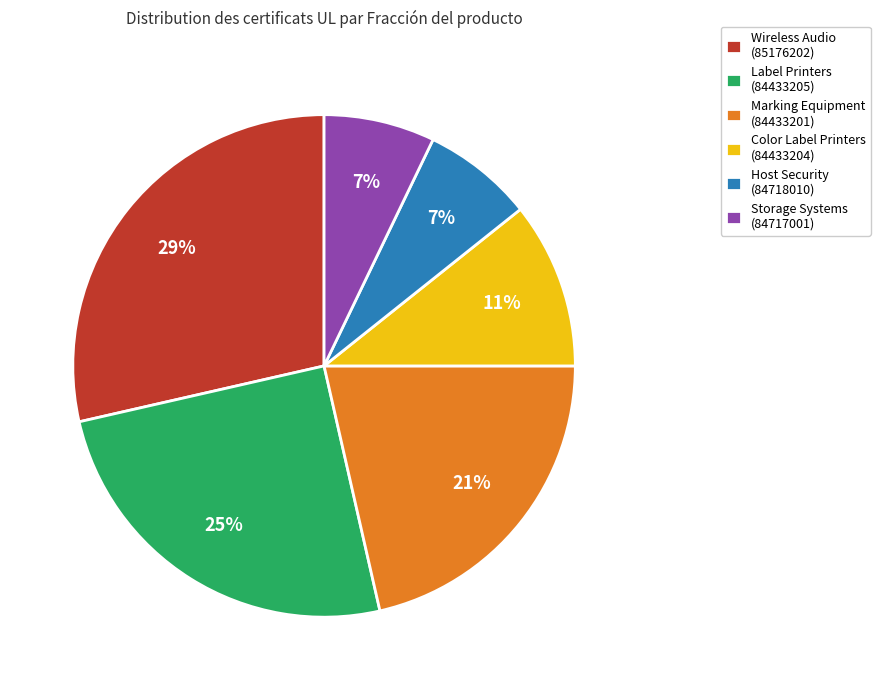

Is there a majority slice in this chart?

No